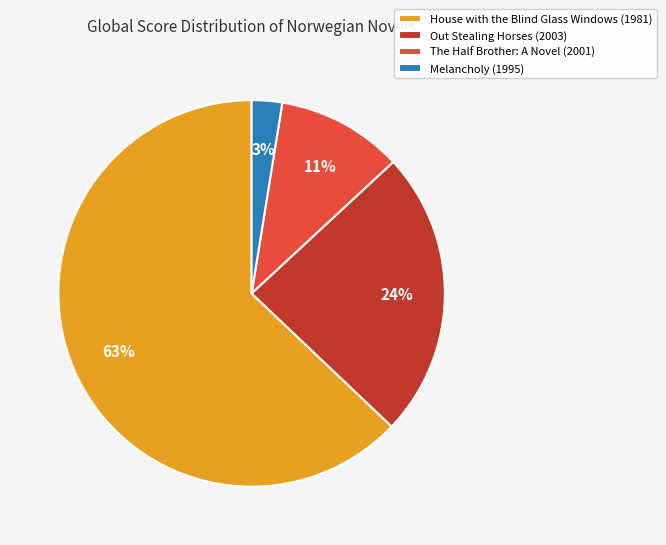

Do House with the Blind Glass Windows and Out Stealing Horses together represent more than half of the pie?

Yes